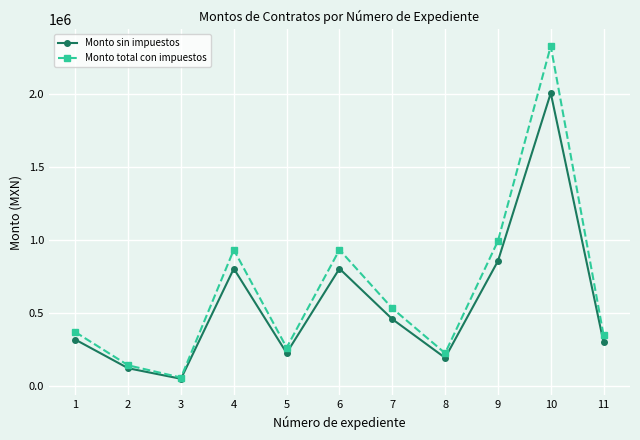

Reading left to right, list all the values displayed in this chart.

Monto sin impuestos: 1=320693.4	2=124729.9	3=52371.4	4=806405.8	5=229138.5	6=806405.8	7=460954.1	8=196305.6	9=858229.6	10=2008040.6	11=301497.6
Monto total con impuestos: 1=372004.3	2=144686.7	3=60754.8	4=935430.8	5=265800.7	6=935430.8	7=534706.8	8=227714.5	9=995546.3	10=2329327.2	11=349737.2